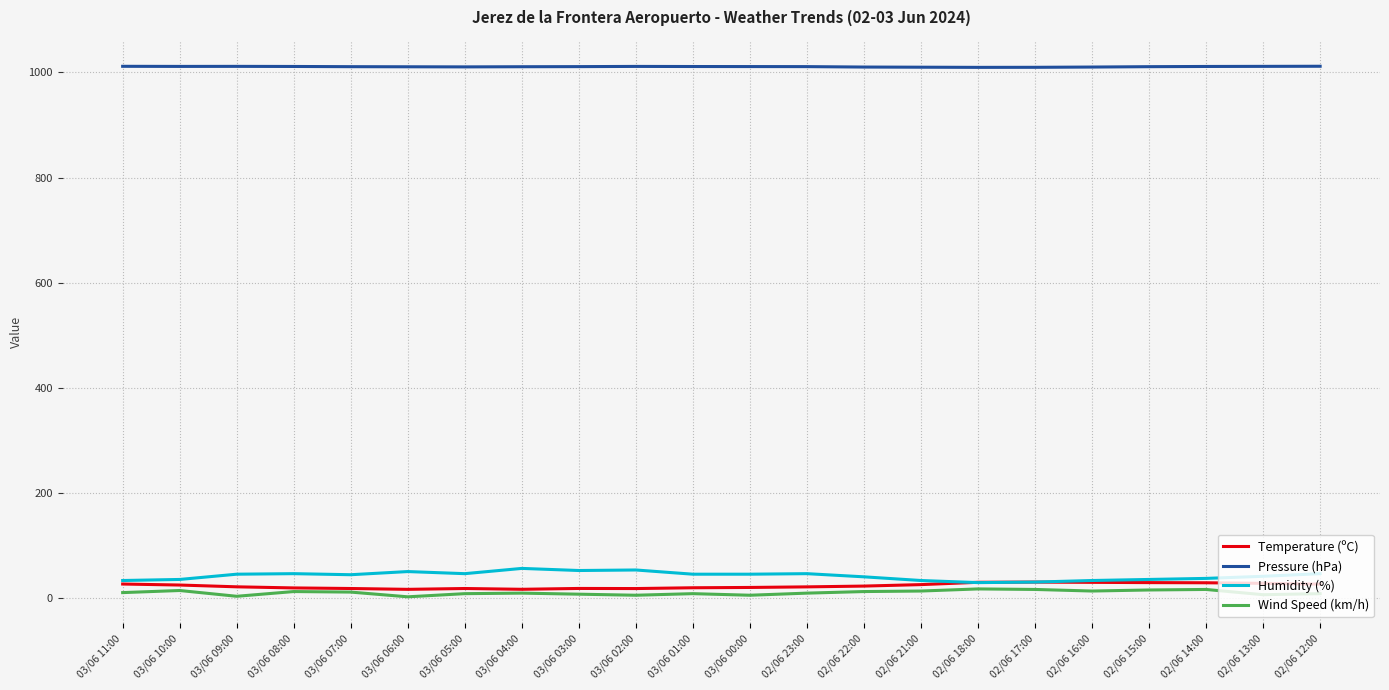

Does the chart display data point markers on the line(s)?

No